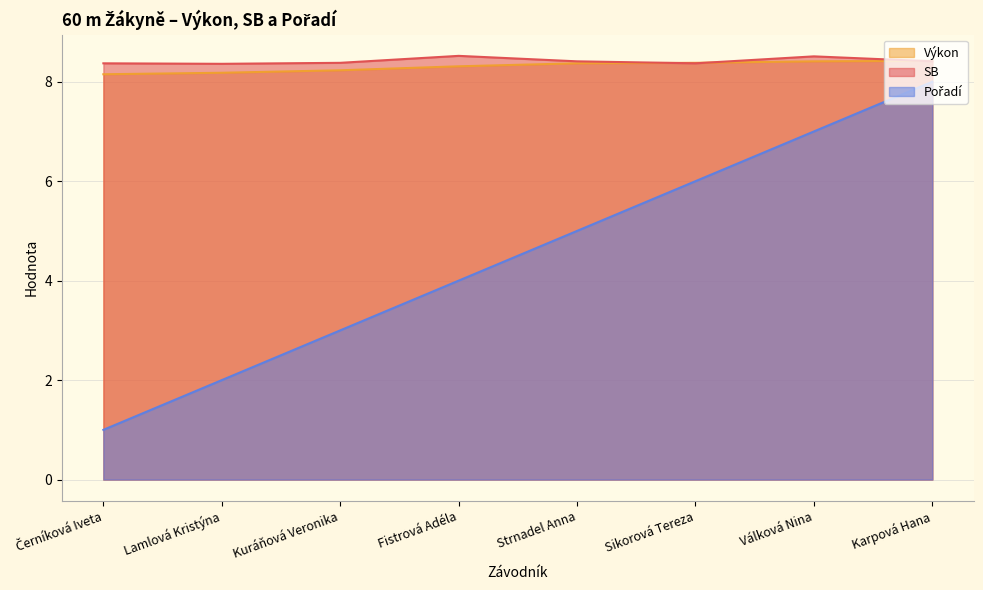

What are all the series names shown in the legend?

Pořadí, Výkon, SB